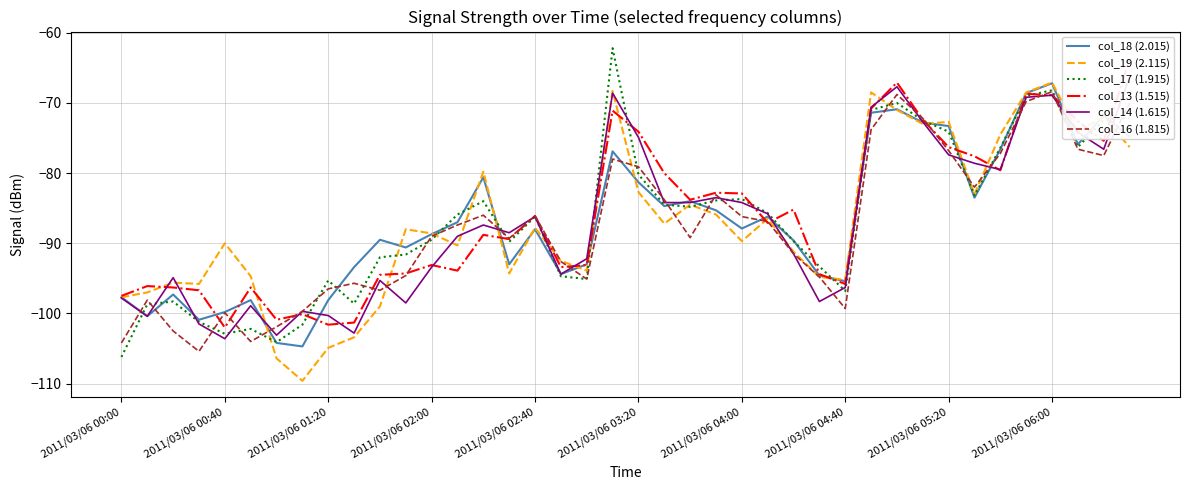

What is the approximate value of col_19 (2.115) at 2011/03/06 03:20?

-82.7